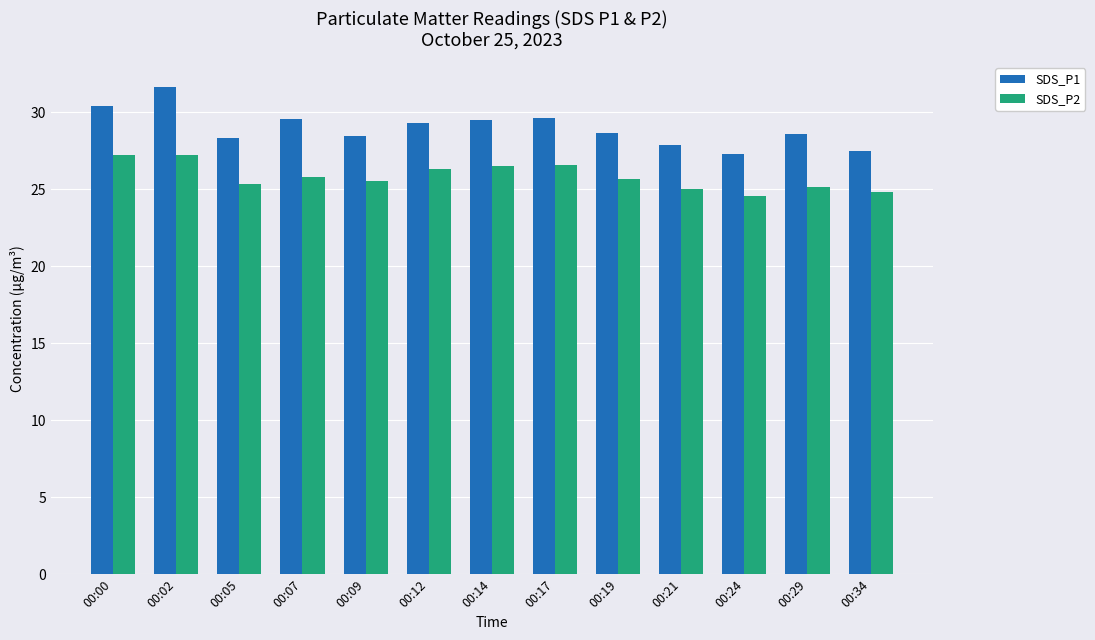

How many bars are there in total?

26